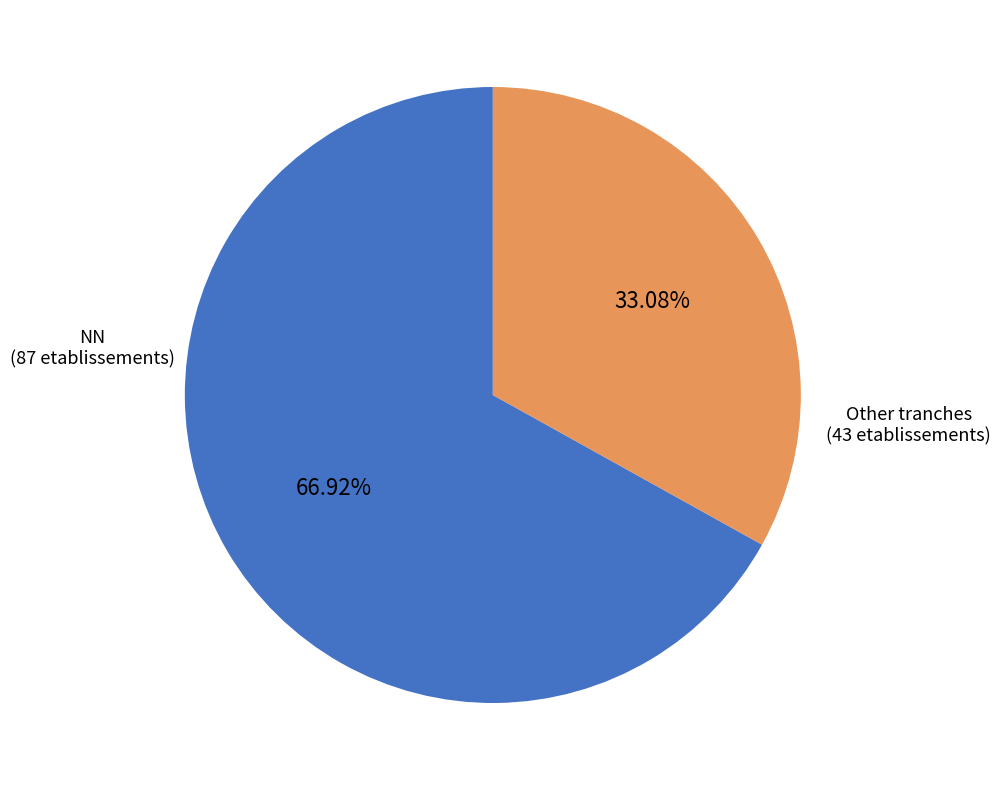

Is there a majority slice in this chart?

Yes